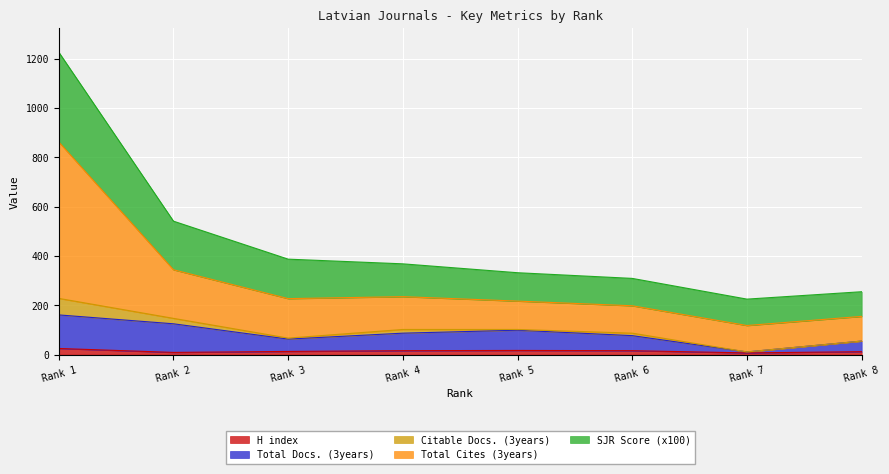

What are all the series names shown in the legend?

H index, Total Docs. (3years), Citable Docs. (3years), Total Cites (3years), SJR Score (x100)